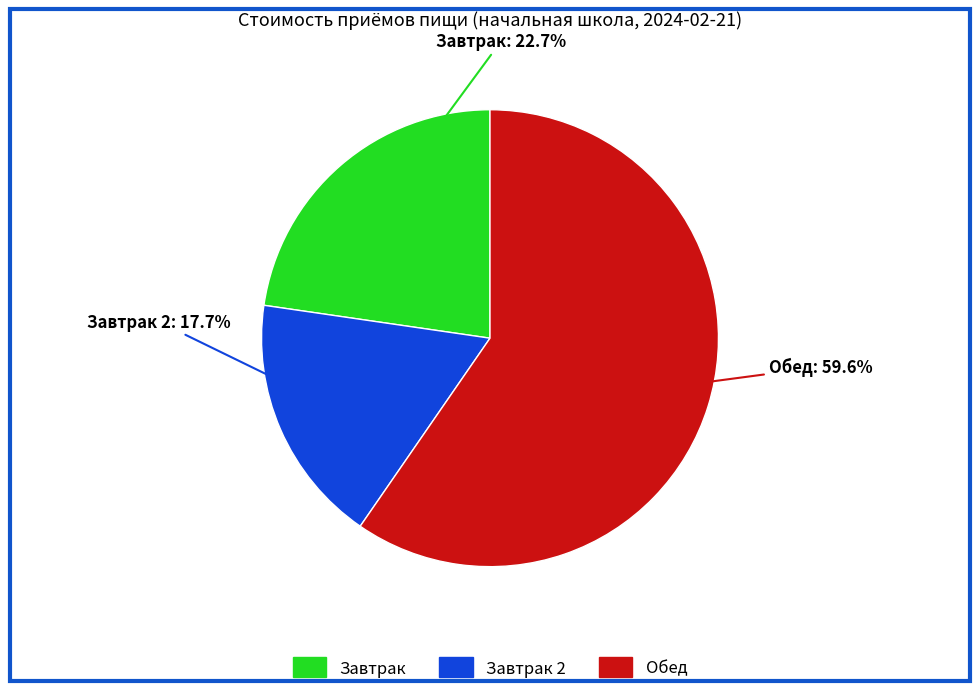

Is there any slice that represents more than half of the pie?

Yes